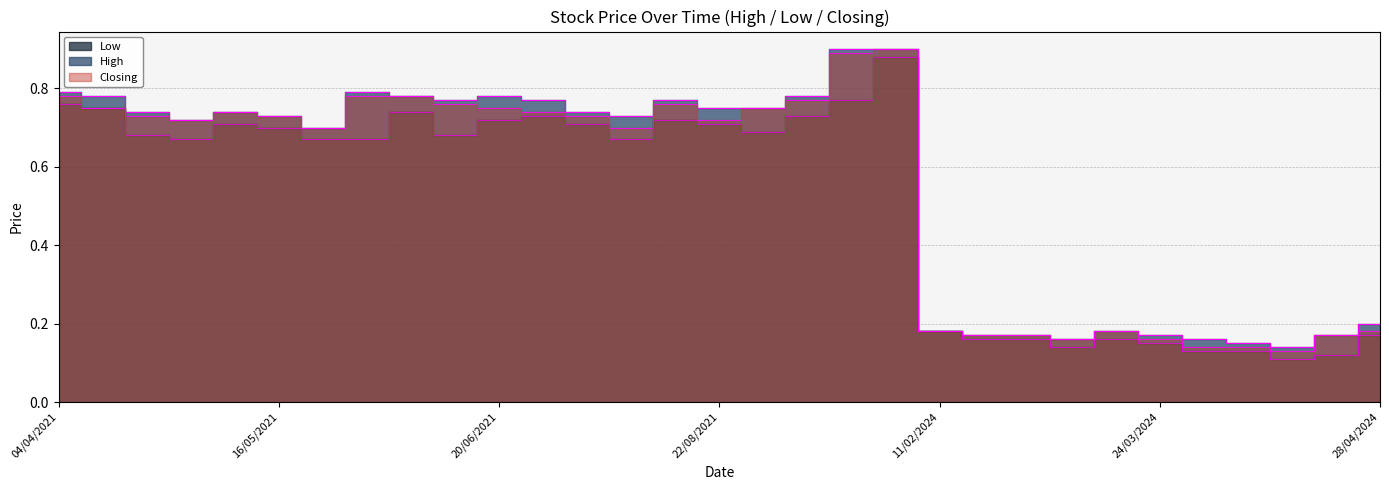

What is the maximum value shown in the chart?

0.9